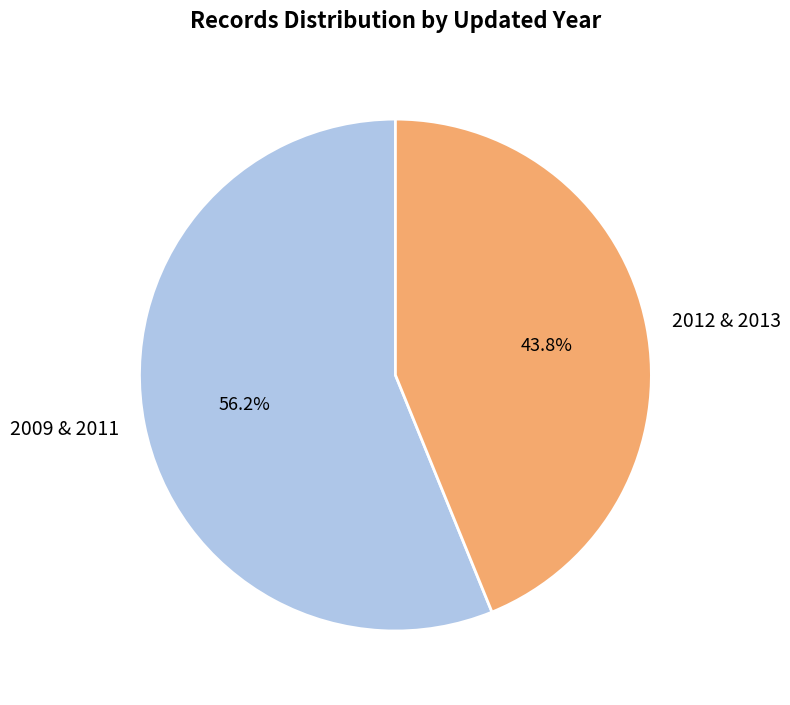

Rank the categories by value from highest to lowest.

2009 & 2011, 2012 & 2013